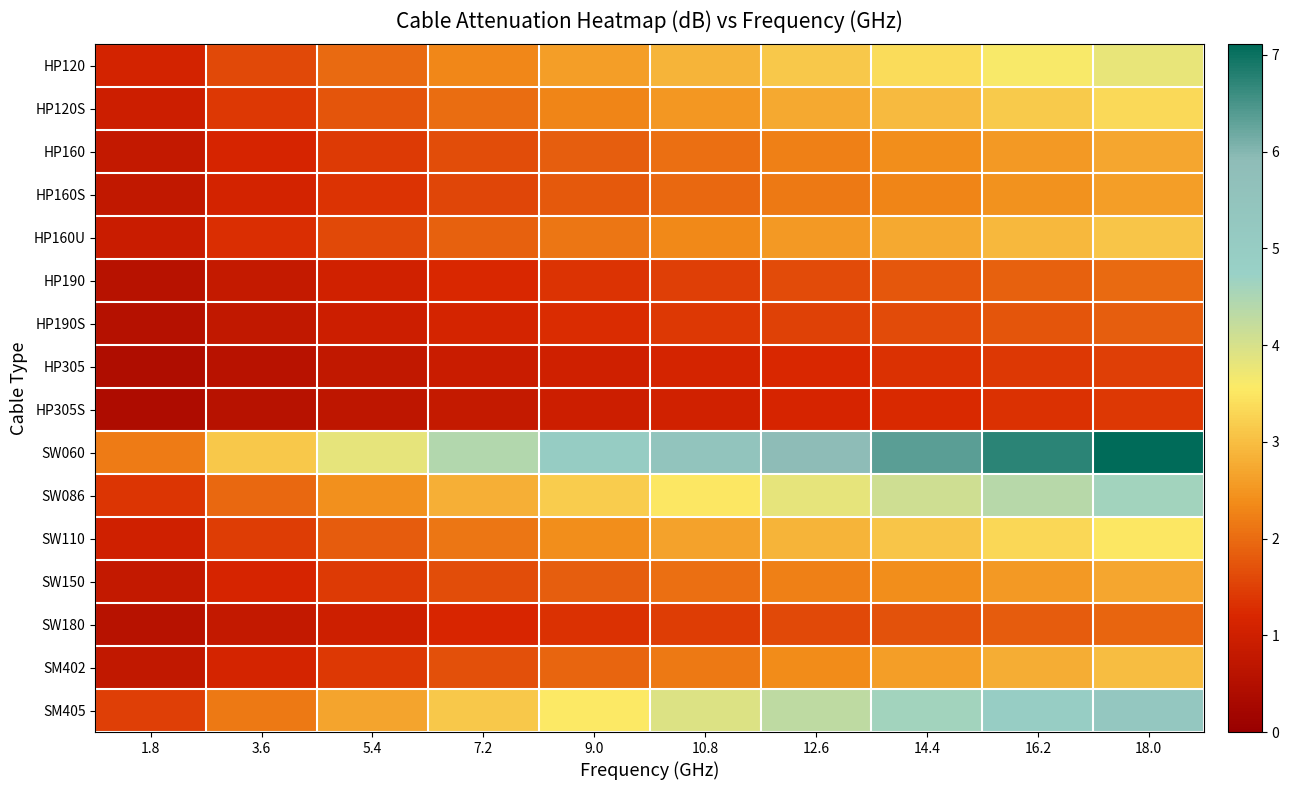

What is the total value across all series at 5.4?

26.1